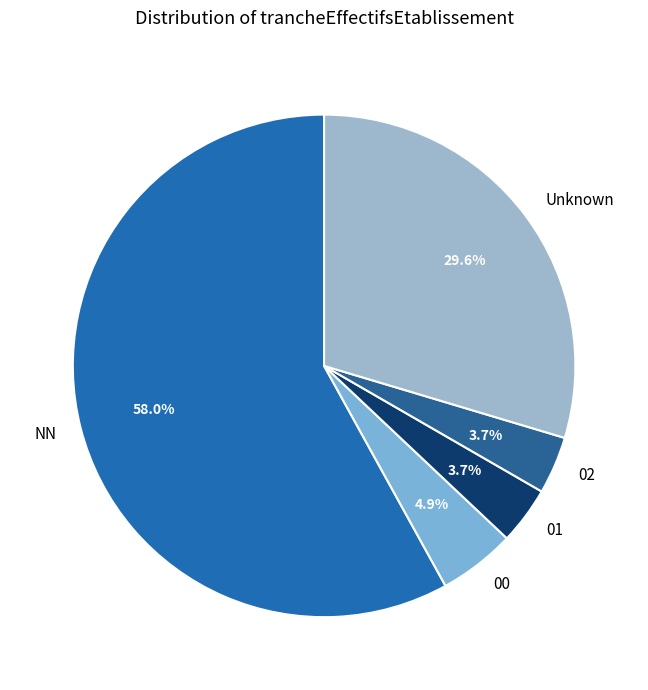

To the nearest percent, what is the difference between the largest and smallest slice percentages?

54%